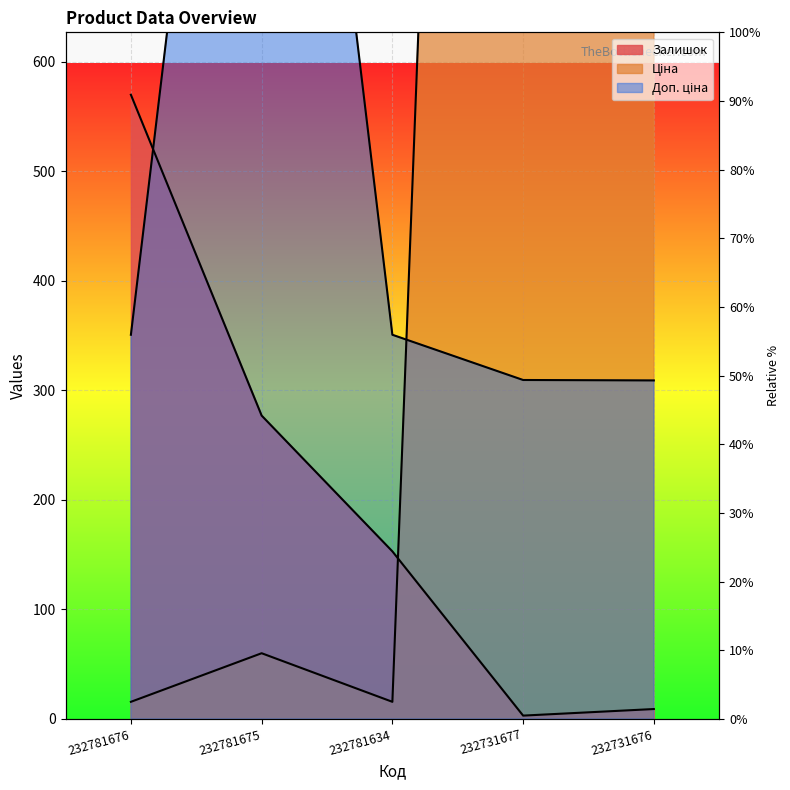

How many distinct data groups are displayed?

3